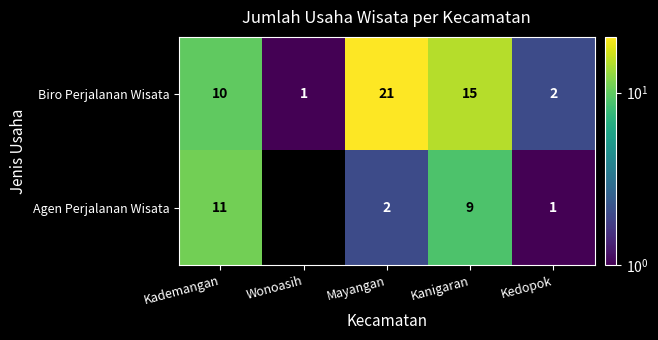

List the labels in order of Biro Perjalanan Wisata value, largest first.

Mayangan, Kanigaran, Kademangan, Kedopok, Wonoasih